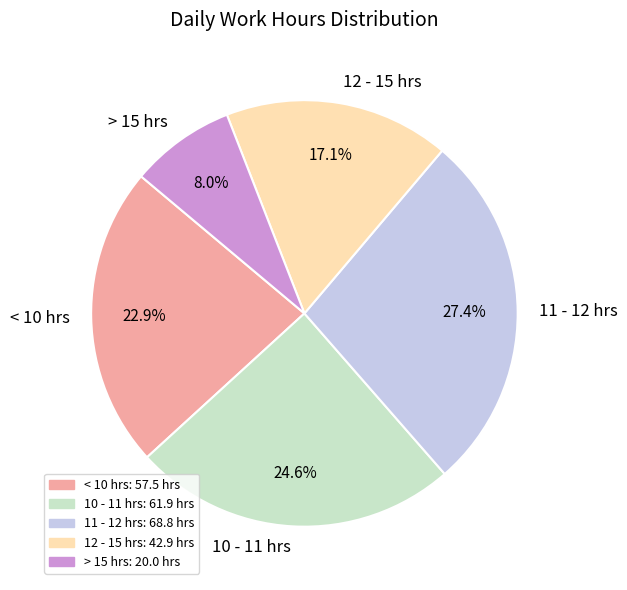

Do 12 - 15 hrs and > 15 hrs together represent more than half of the pie?

No